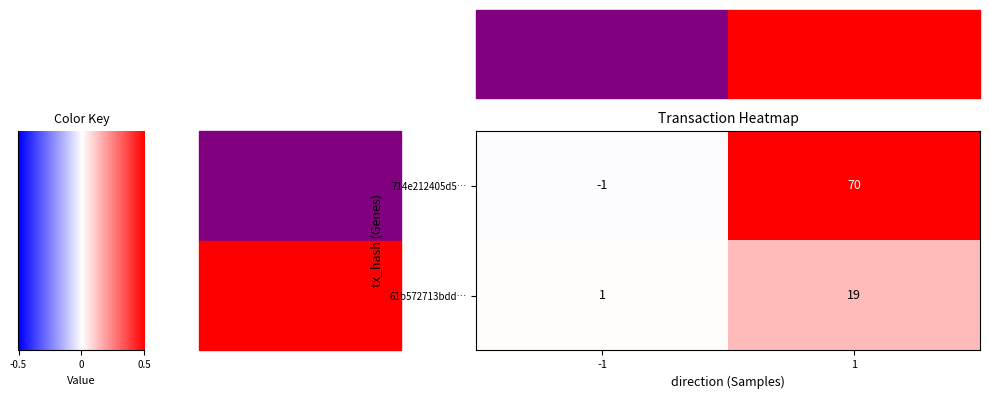

List the series in order of their peak value, lowest first.

61b572713bdd…, 714e212405d5…